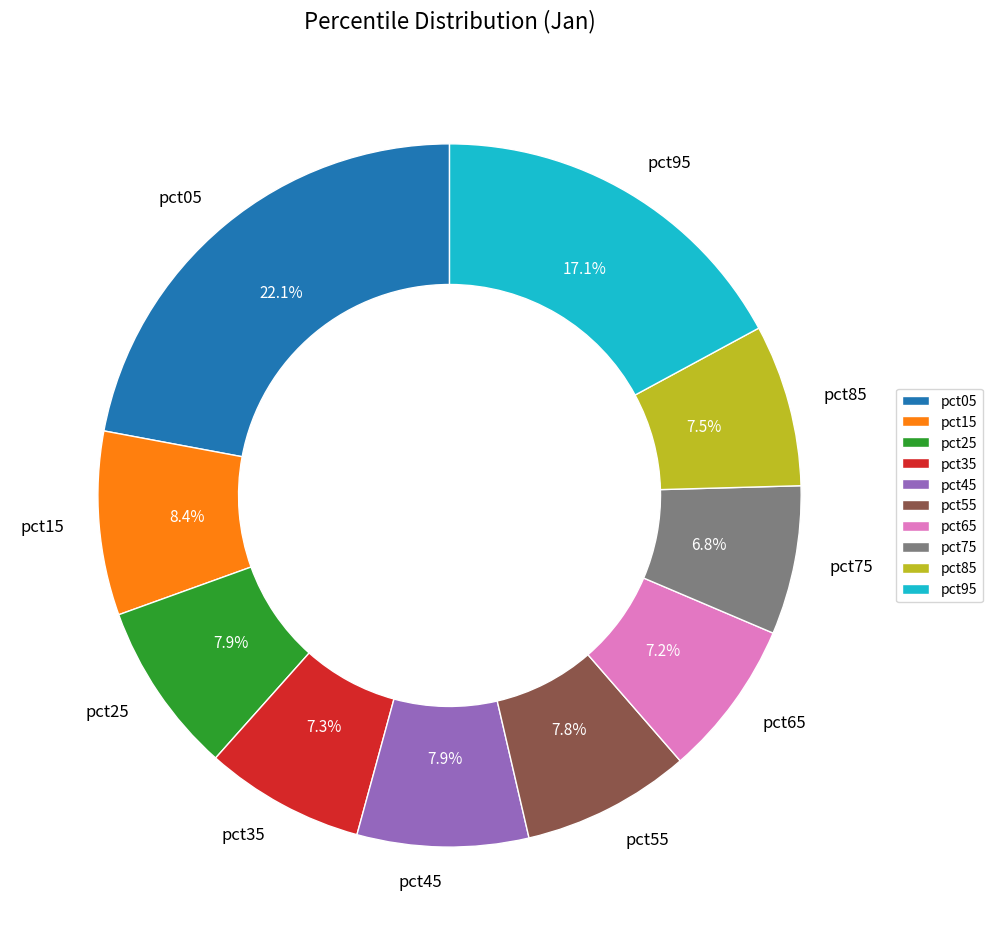

Which slice is the largest?

pct05